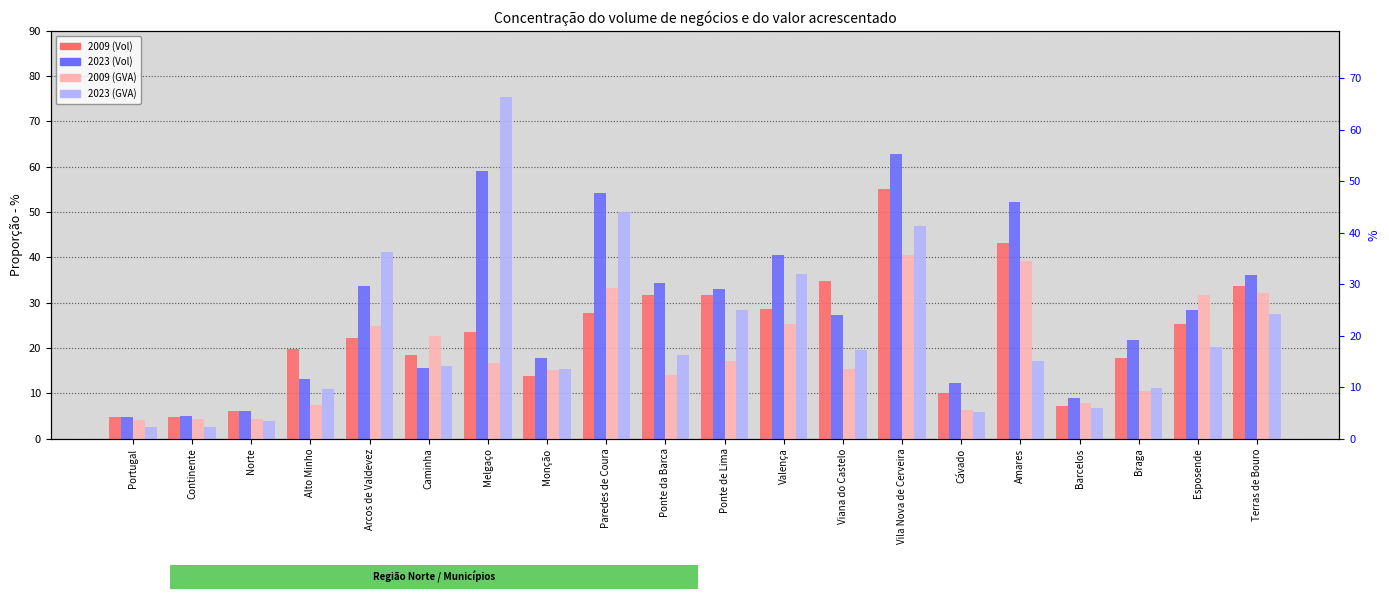

What is the total value across all series at Continente?

16.7